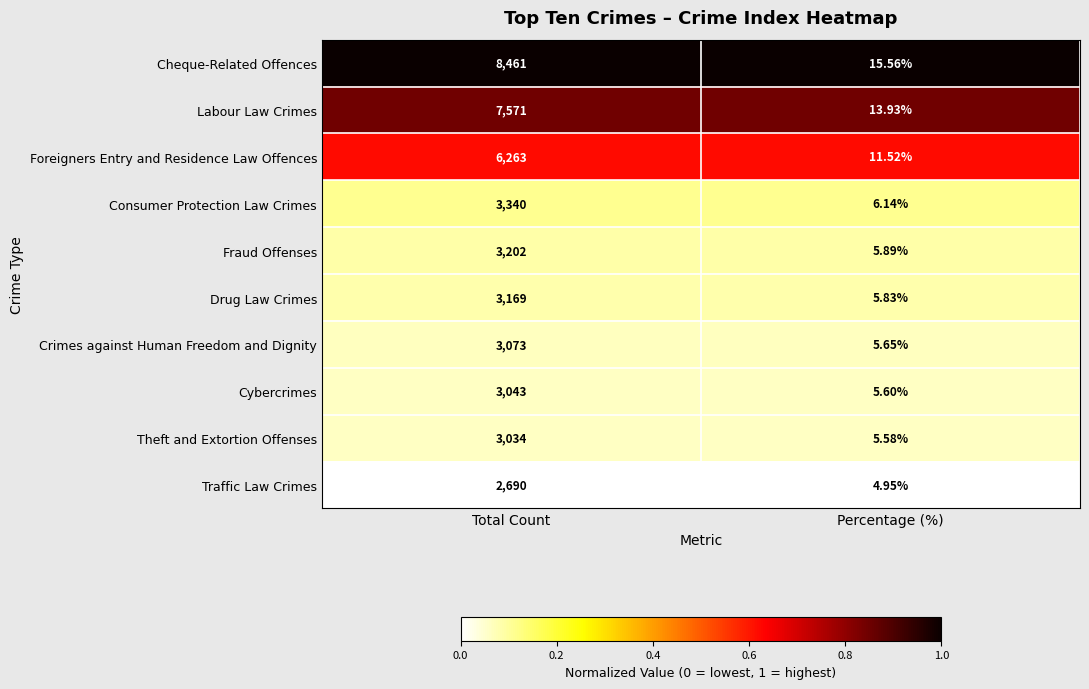

List the series in order of their peak value, highest first.

Cheque-Related Offences, Labour Law Crimes, Foreigners Entry and Residence Law Offences, Consumer Protection Law Crimes, Fraud Offenses, Drug Law Crimes, Crimes against Human Freedom and Dignity, Cybercrimes, Theft and Extortion Offenses, Traffic Law Crimes